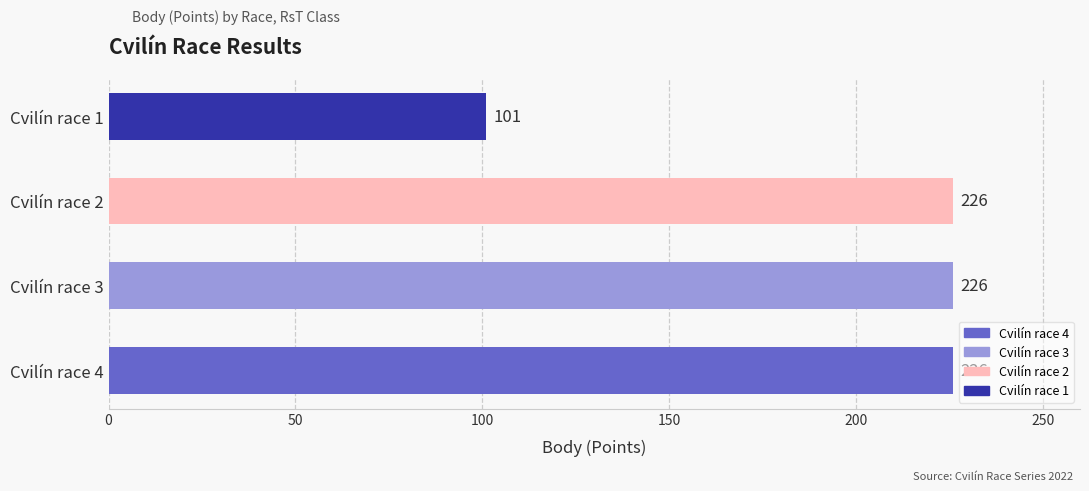

Does the chart contain any negative values?

No